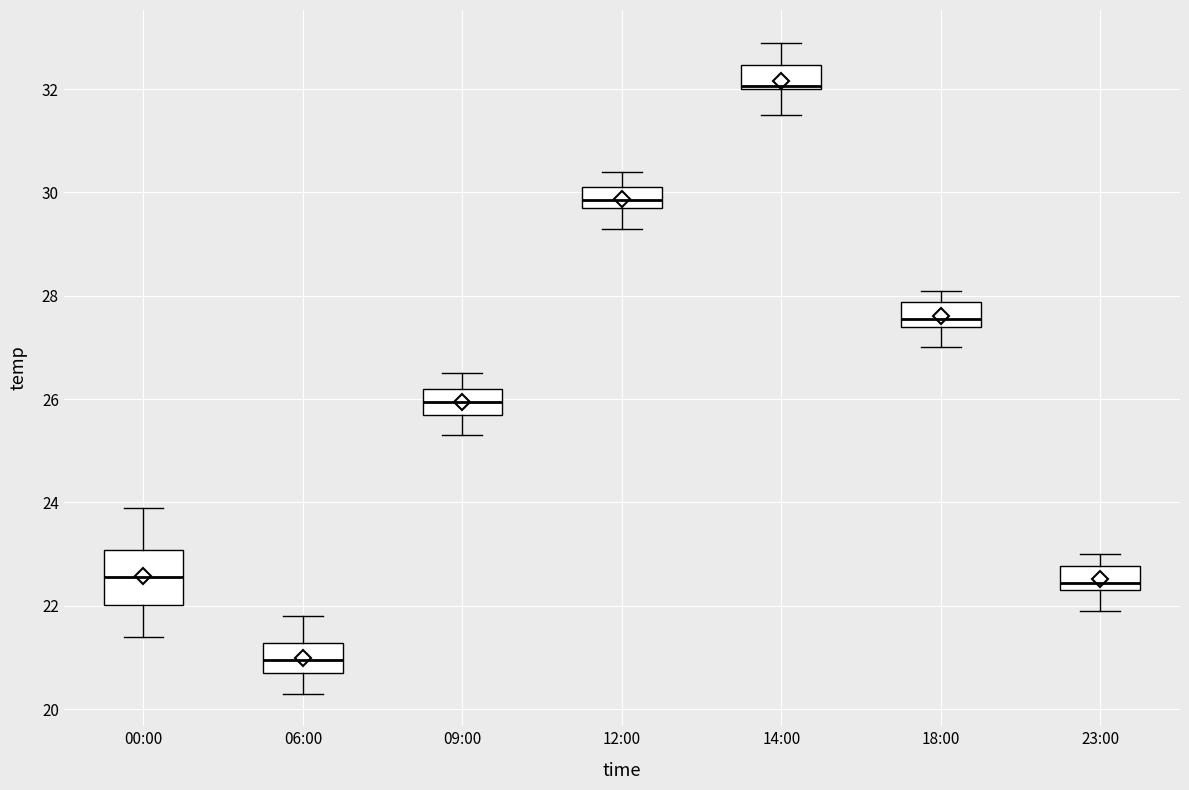

Reading left to right, transcribe this box plot: for each box, give where its median line is, the range the box spans, and where its two whiskers end, as read against the y-axis. The values are not printed on the chart, so give them approximately, as read against the axis.

00:00: median 22.6, box 22.0 to 23.0, whiskers 21.4 to 24.0
06:00: median 21.0, box 20.8 to 21.2, whiskers 20.4 to 21.8
09:00: median 26.0, box 25.8 to 26.2, whiskers 25.4 to 26.6
12:00: median 29.8 (inside the box), box 29.8 to 30.2, whiskers 29.4 to 30.4
14:00: median 32.0 (drawn on the box's lower edge), box 32.0 to 32.4, whiskers 31.6 to 33.0
18:00: median 27.6, box 27.4 to 27.8, whiskers 27.0 to 28.2
23:00: median 22.4 (just above the box's lower edge), box 22.4 to 22.8, whiskers 22.0 to 23.0